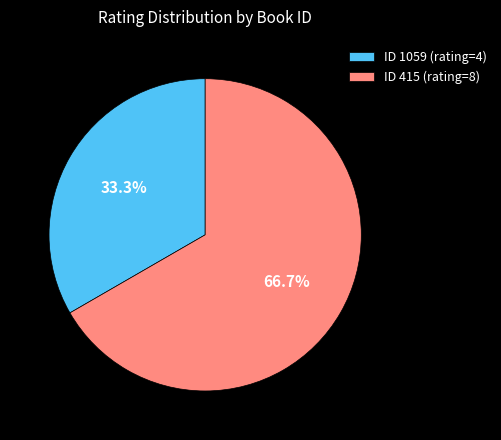

What is the largest slice in the pie chart?

ID 415 (rating=8)